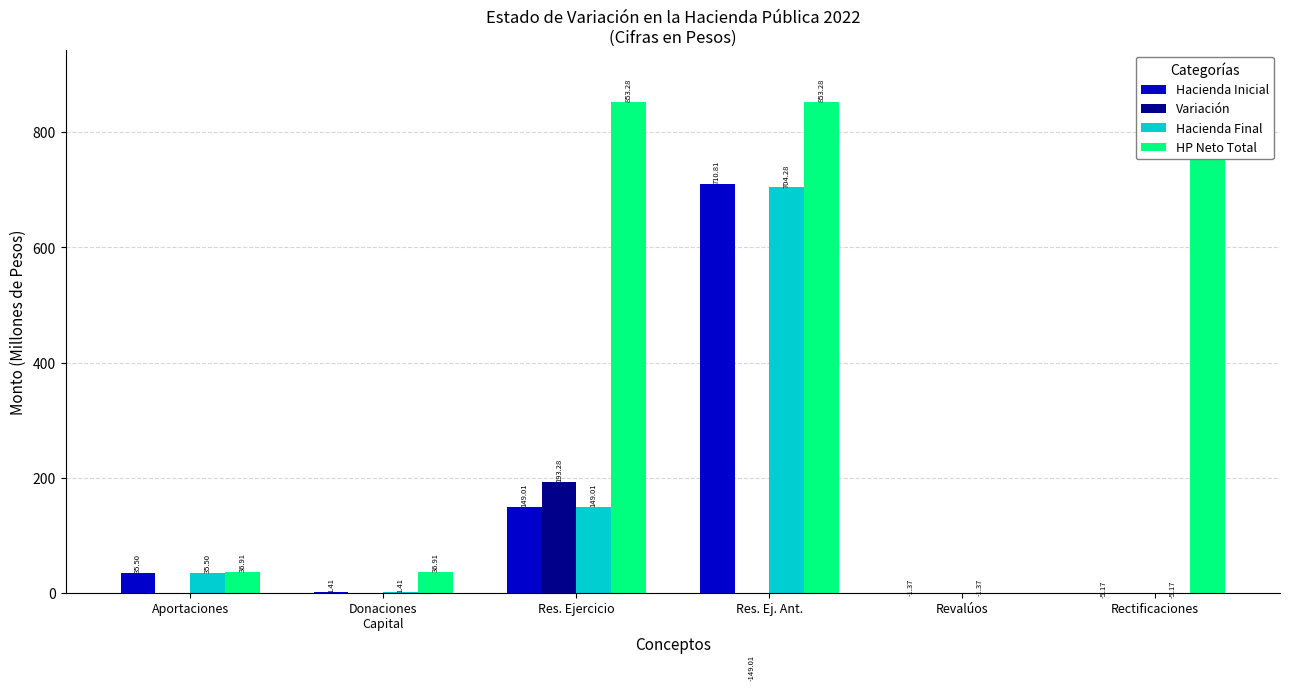

How many values in Variación are below zero?

1